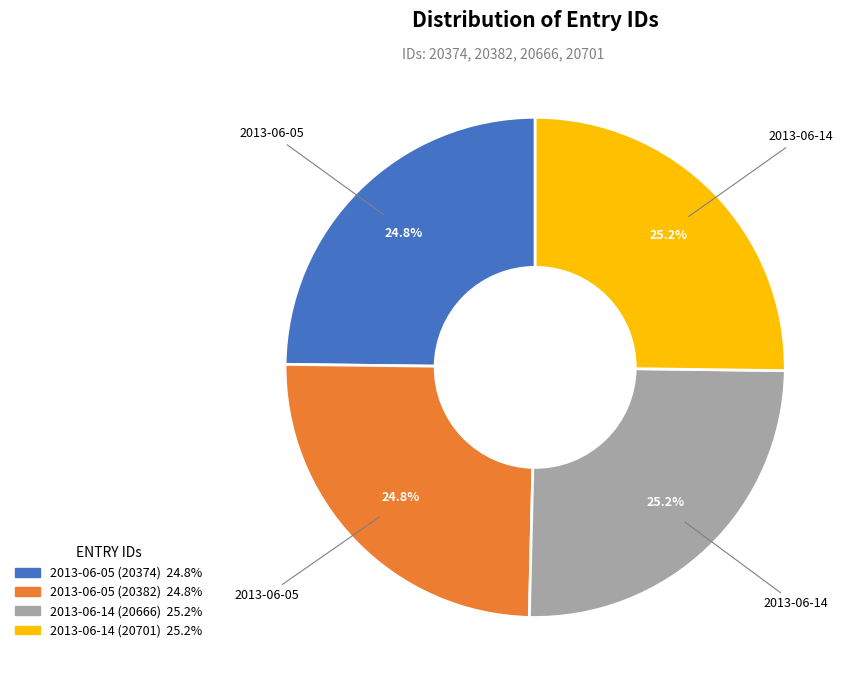

What is the total percentage of 2013-06-05 (20382) and 2013-06-14 (20666)?

50.0%